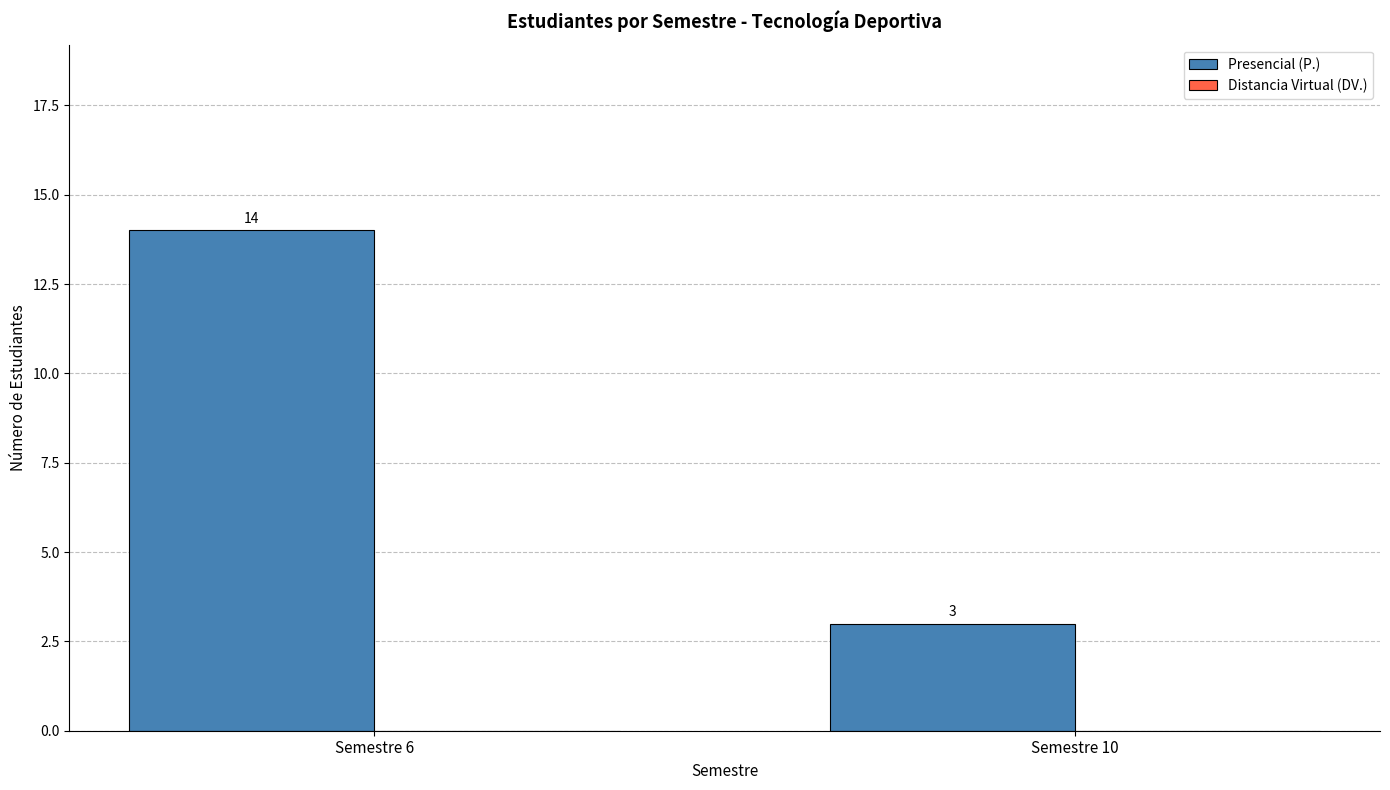

Are the bars horizontal?

No